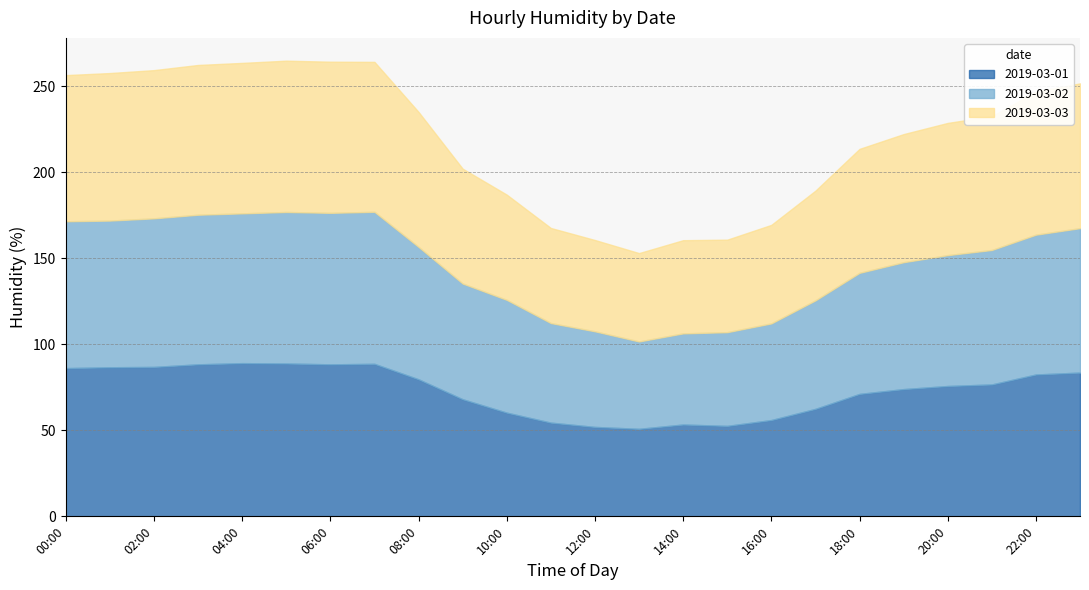

At which label does 2019-03-01 first exceed 76?

00:00